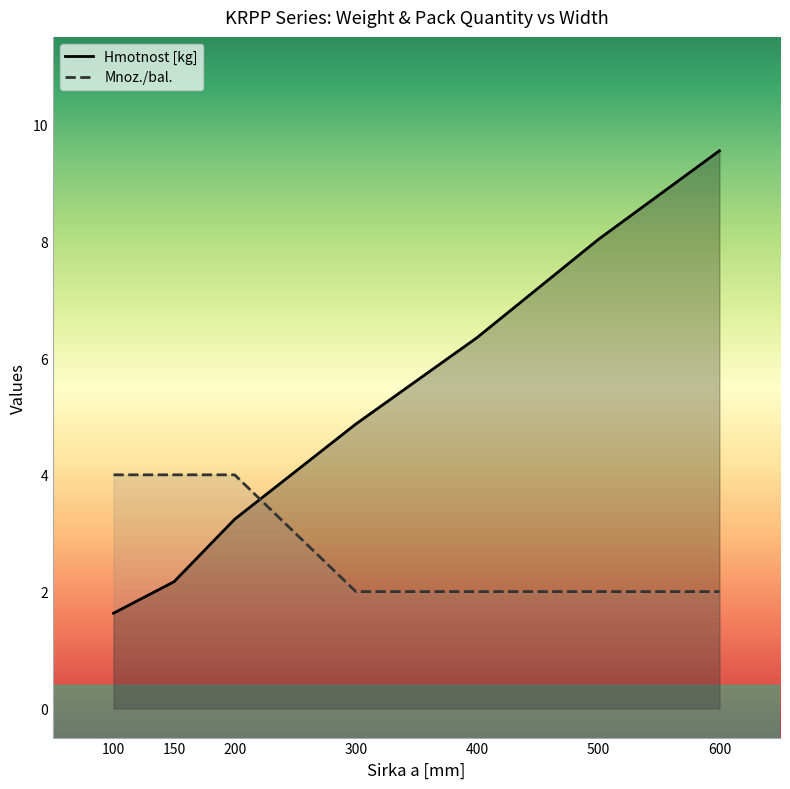

The value of Hmotnost [kg] at 150 is 2.2. True or false?

True